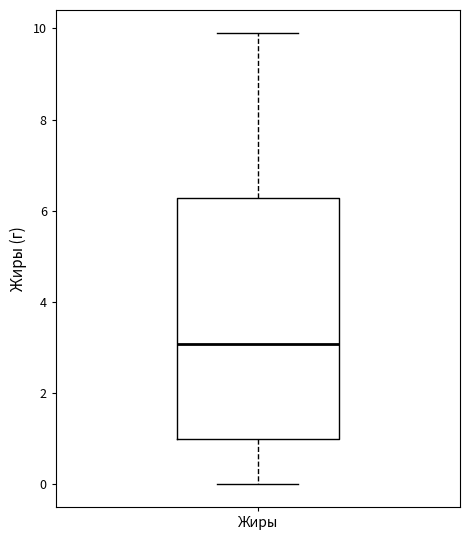

Where does the upper whisker of the box for Жиры end on the y-axis? The values are not printed on the chart, so give them approximately, as read against the axis.

10.0